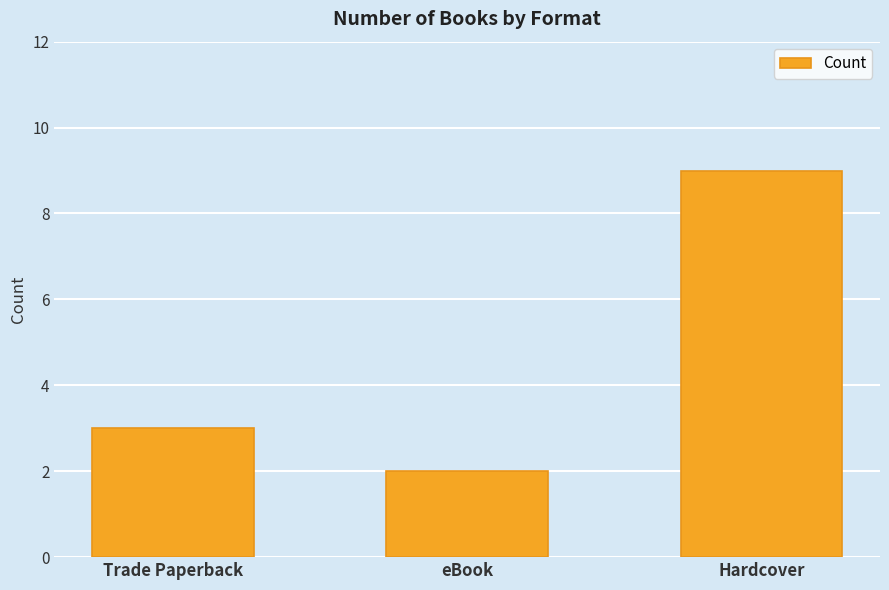

What is the average value?

5